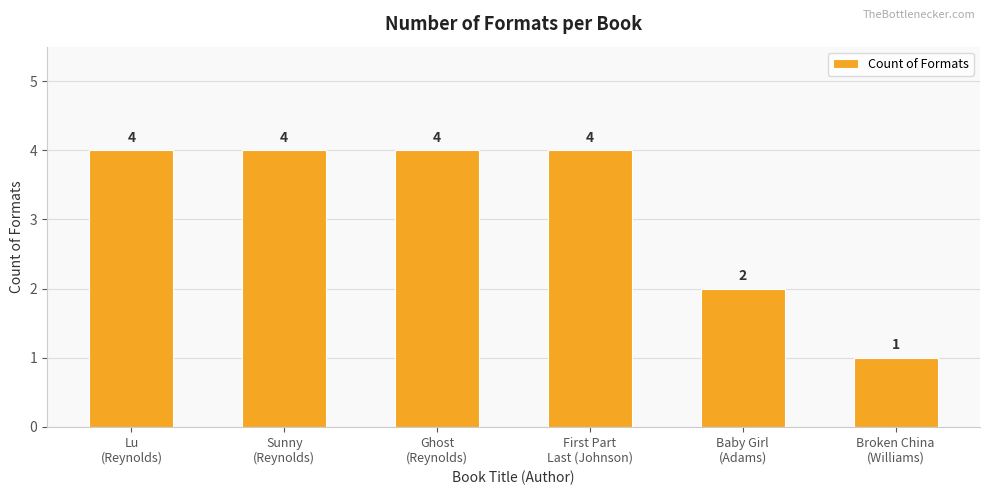

What is the maximum value shown in the chart?

4